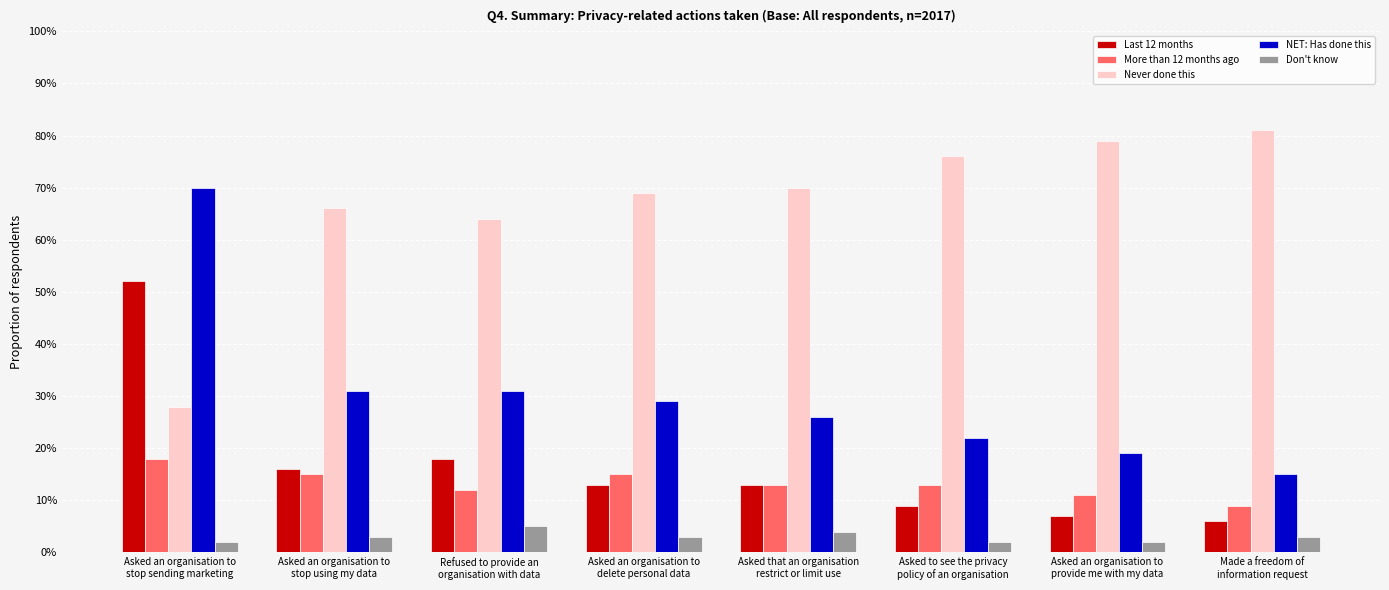

What is the sum of all More than 12 months ago values?

1.1